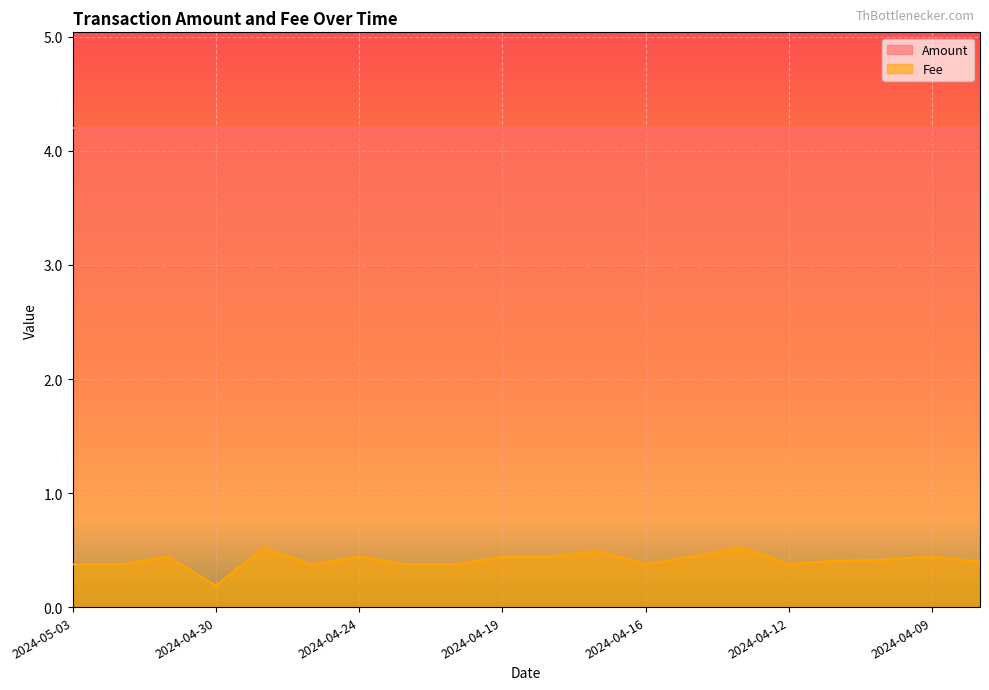

Reading left to right, transcribe all the data shown in this chart.

0.4	0.4	0.4	0.2	0.5	0.4	0.4	0.4	0.4	0.4	0.4	0.5	0.4	0.4	0.5	0.4	0.4	0.4	0.4	0.4